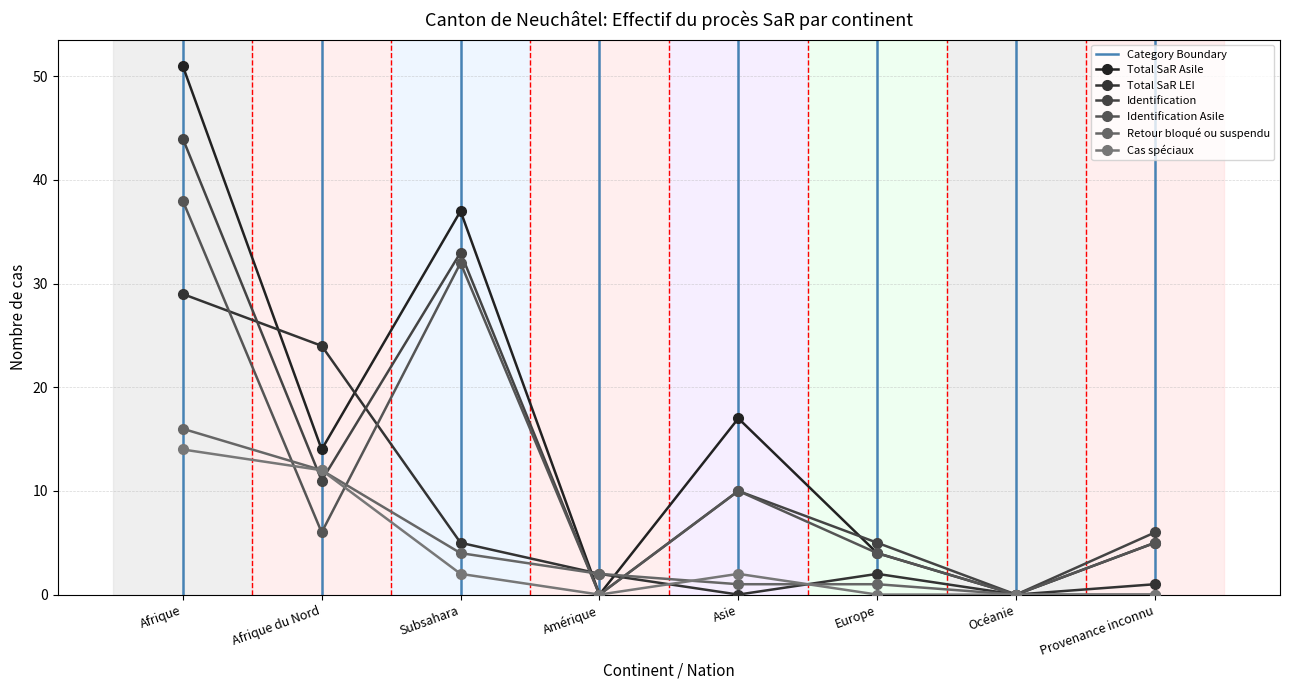

How many values in the Identification Asile series are below 6?

4